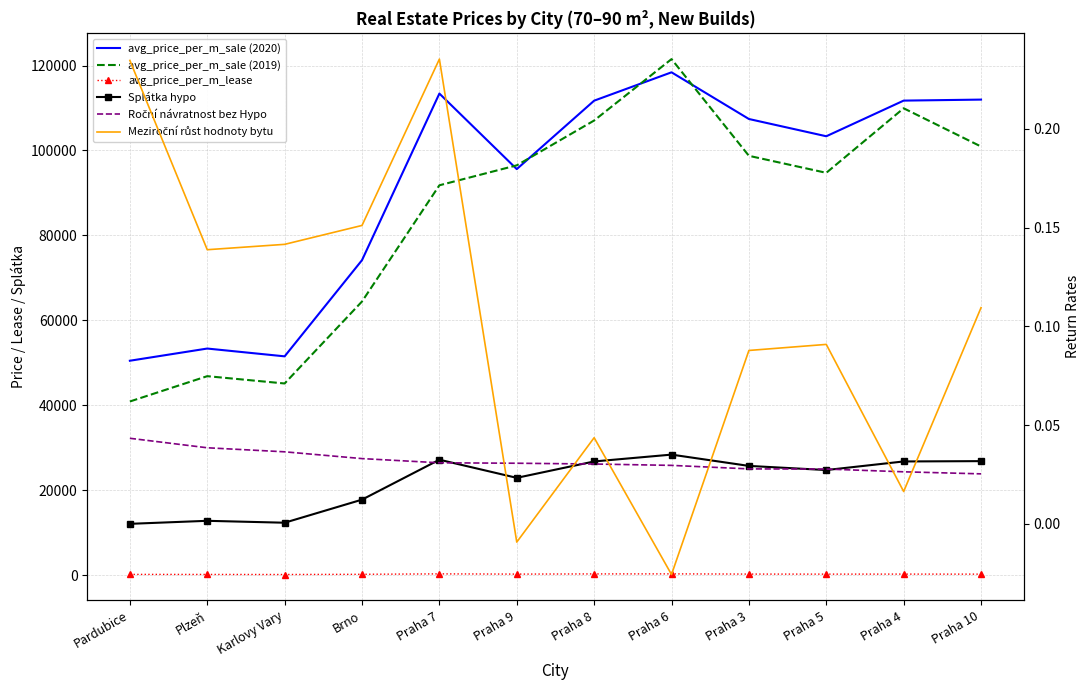

In avg_price_per_m_sale (2019), how many points are higher than both neighbors (excluding endpoints)?

3